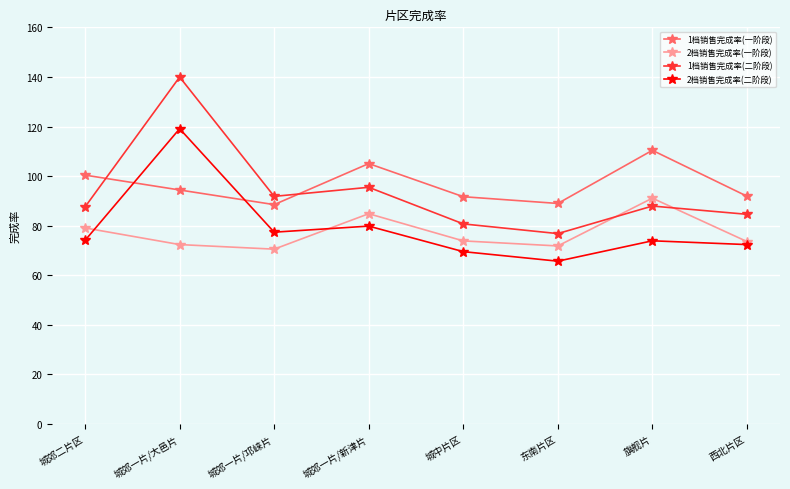

Count the number of categories in the chart.

8